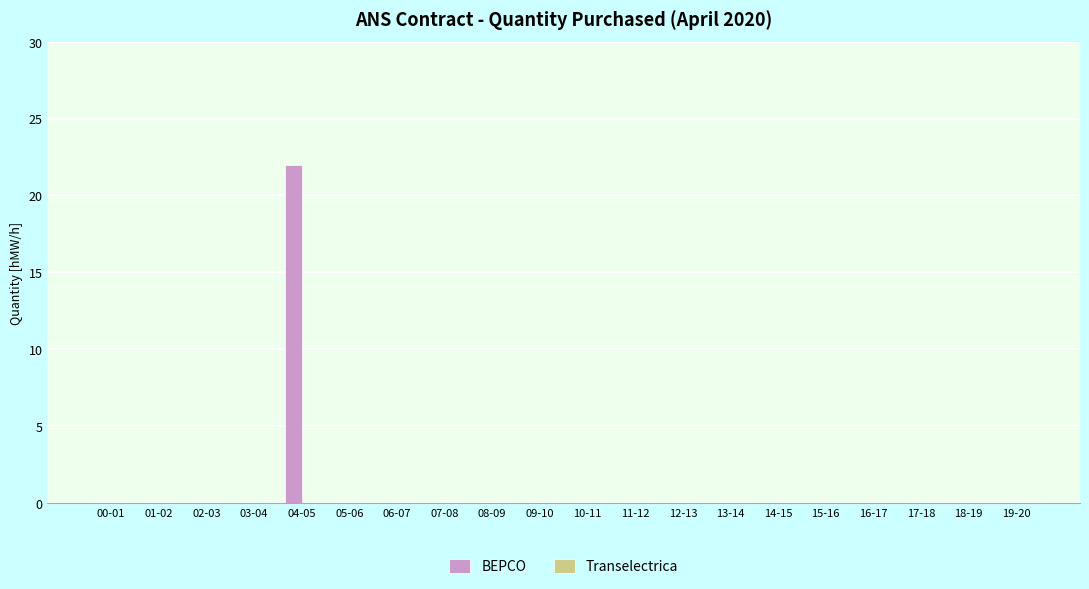

What is the sum of the values at 07-08 and 04-05?

22